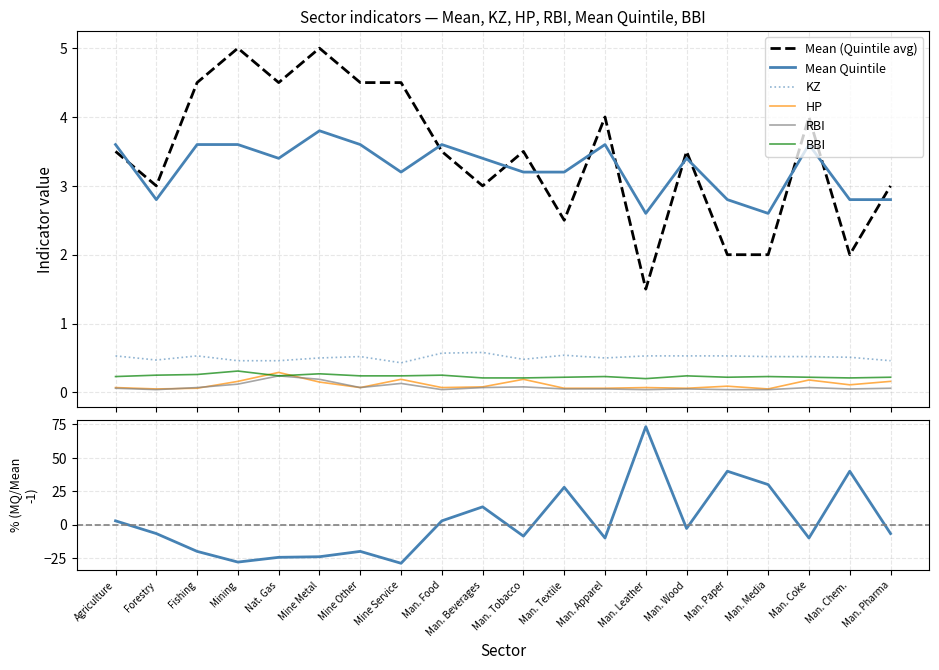

Which series changed the most between Mining and Man. Wood?

Mean